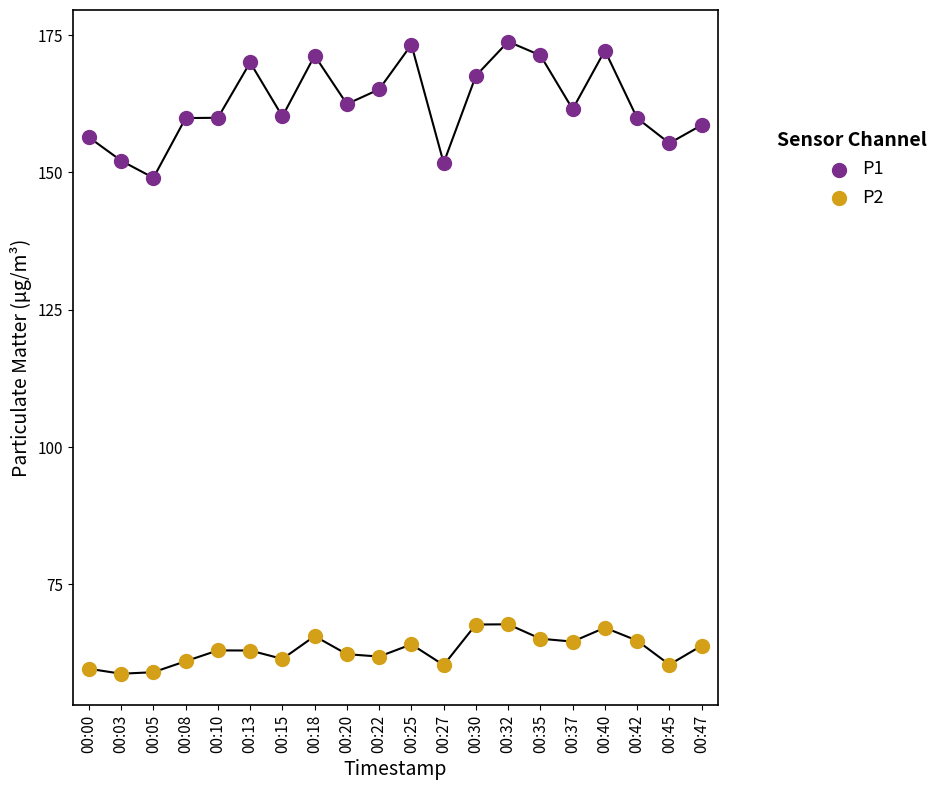

Across all series, what Y value is closest to 116?

149.0